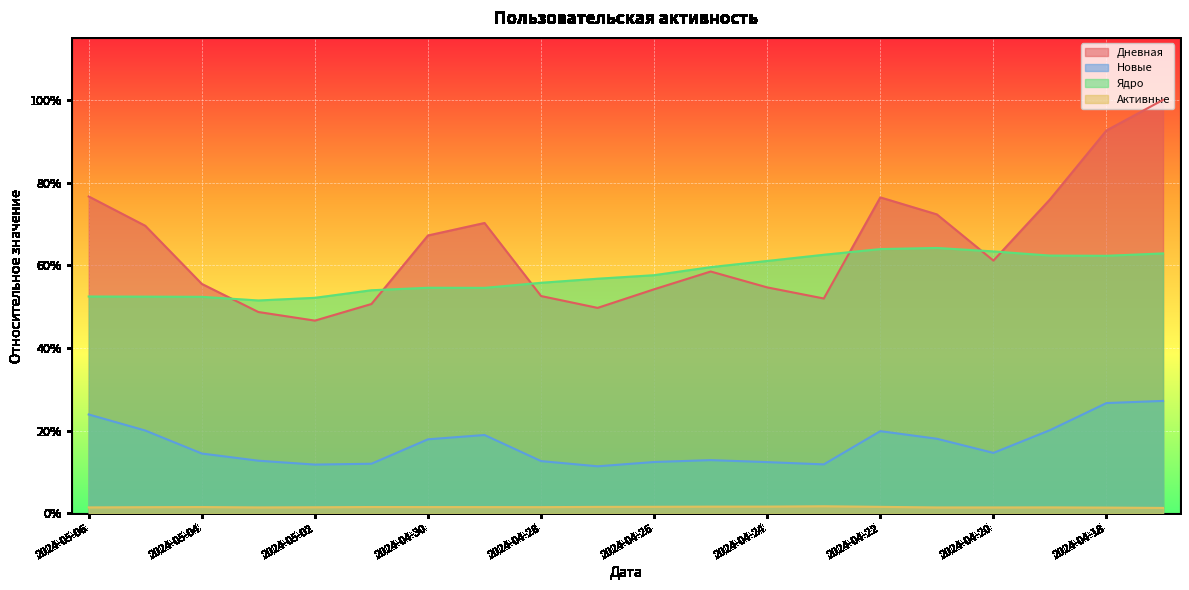

What is the maximum value shown in the chart?

1.0